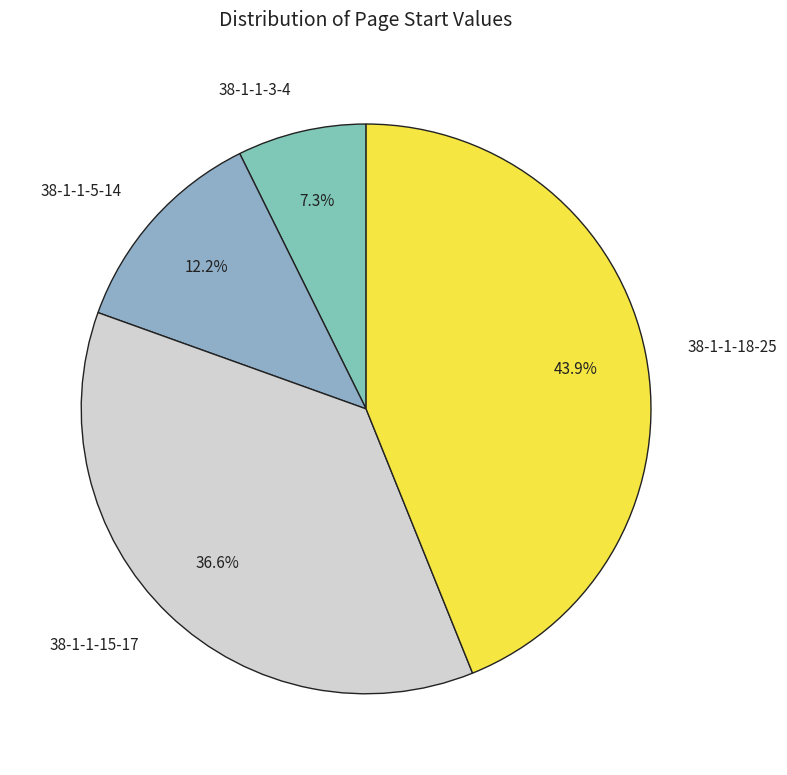

Combined, do 38-1-1-5-14 and 38-1-1-18-25 account for over 50%?

Yes